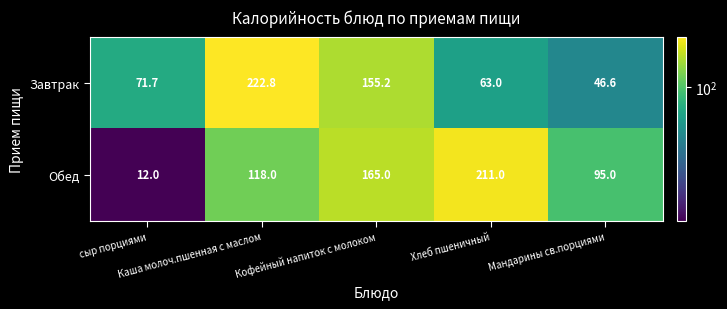

Count the number of categories in the chart.

5